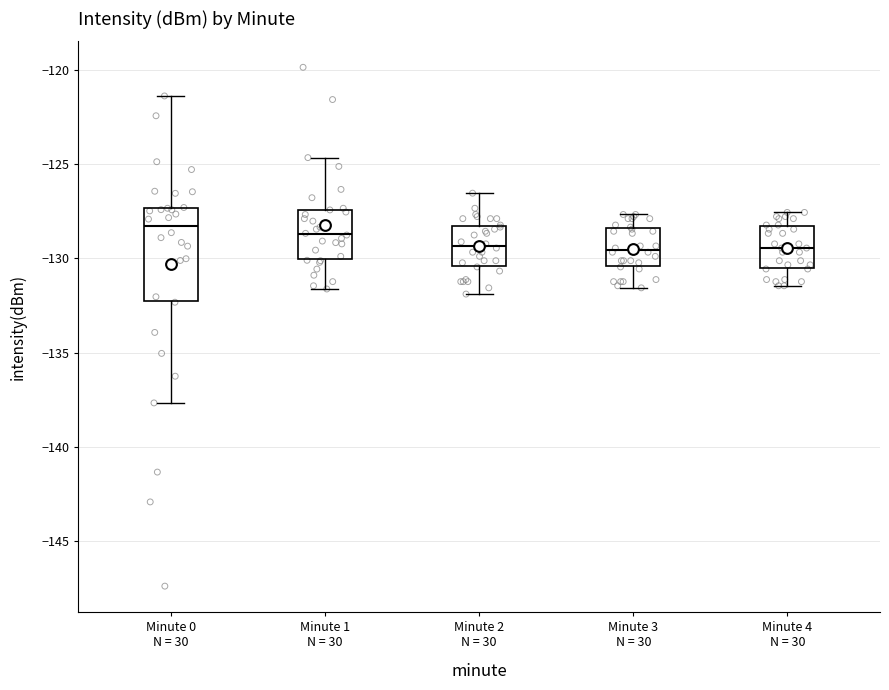

Where is the upper edge of the box for Minute 4 N = 30 on the y-axis? The values are not printed on the chart, so give them approximately, as read against the axis.

-128.5